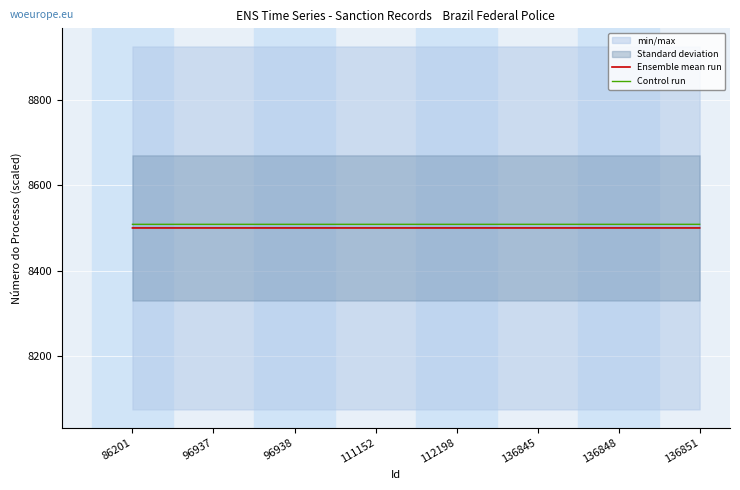

Is it true that Control run equals 2713.1 at 111152?

False